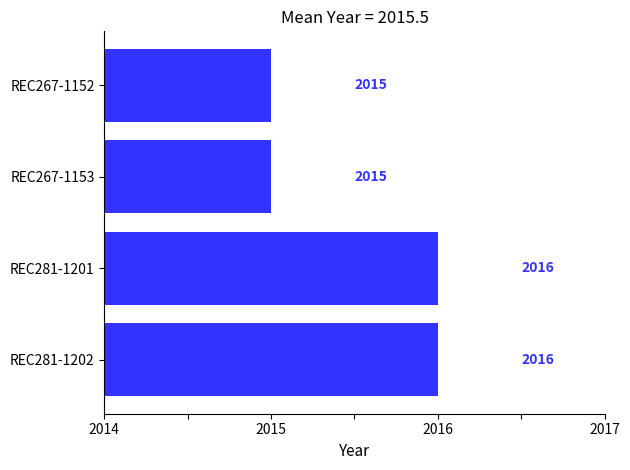

Approximately how many times larger is the value at REC281-1201 compared to REC281-1202?

1.0